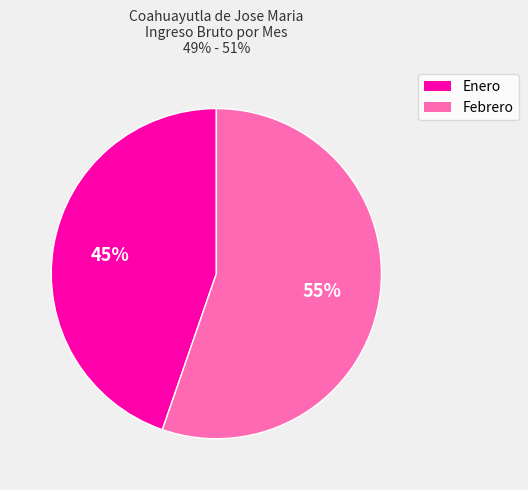

To the nearest percent, what portion does Enero represent?

45%